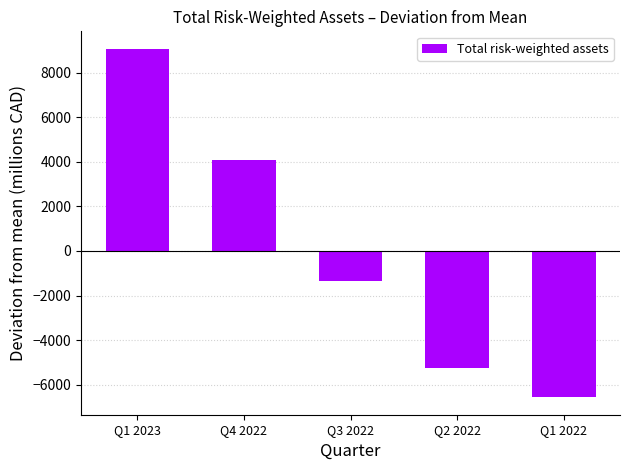

The value at Q1 2023 is 9077.8. True or false?

True